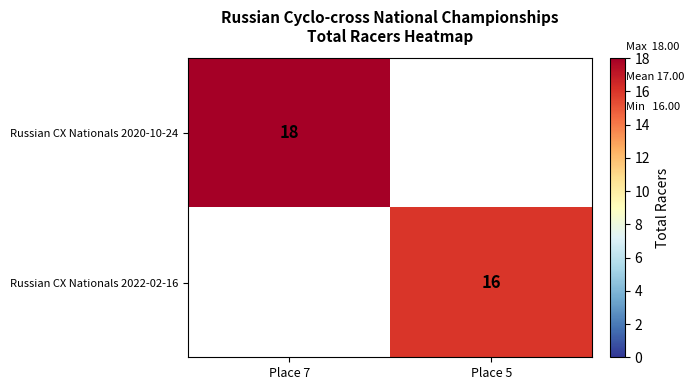

True or false: Russian CX Nationals 2020-10-24 has a value of 31.5 at Place 7.

False